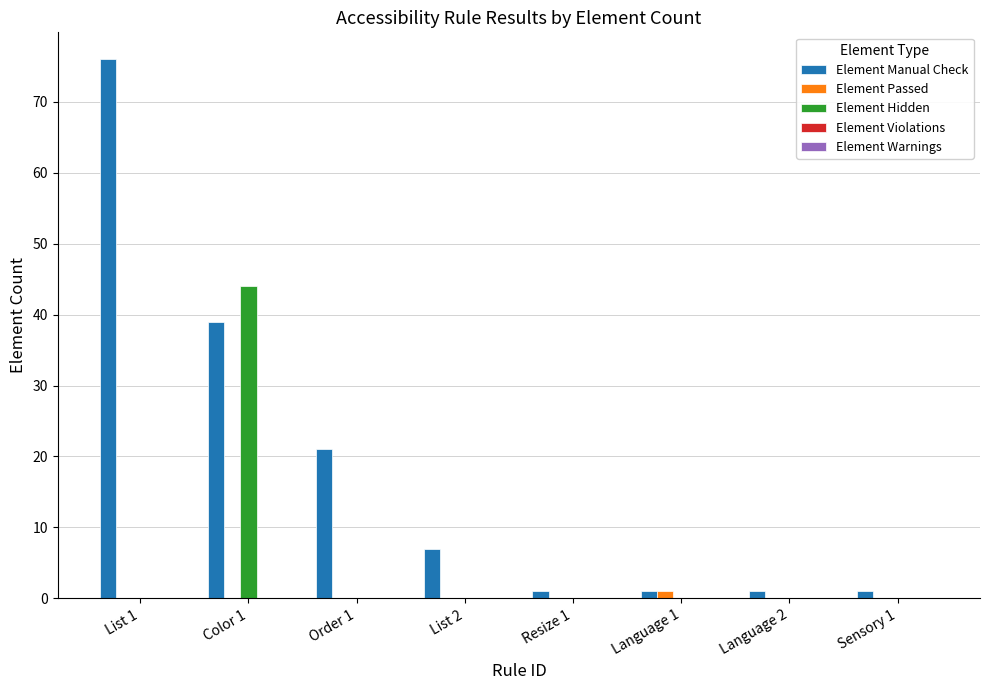

Is the value of Element Hidden at Color 1 greater than the value of Element Manual Check at List 2?

Yes